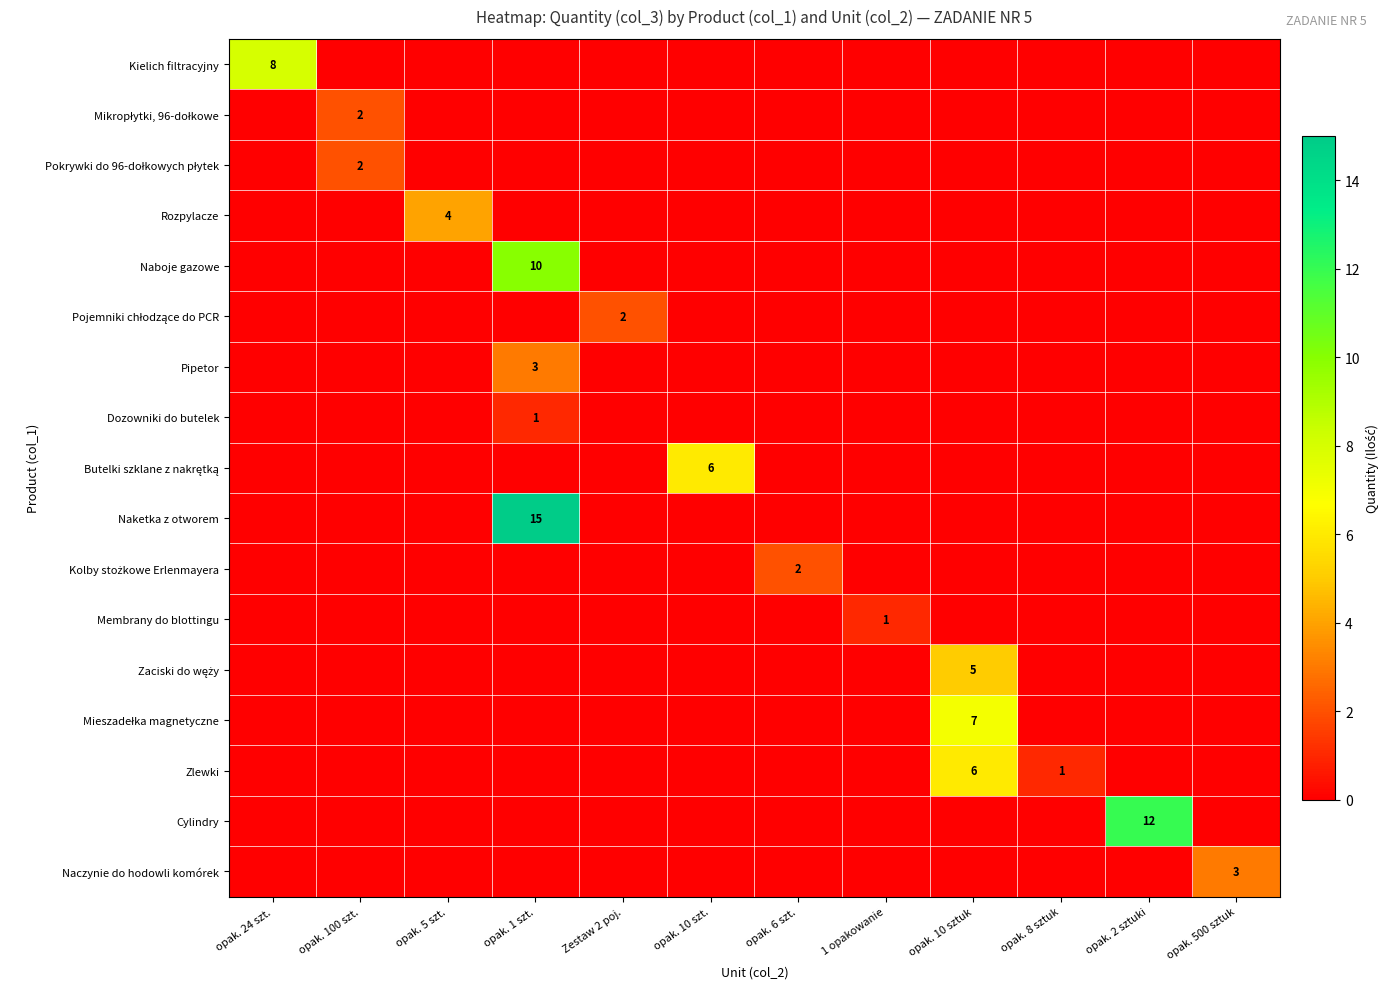

Rank the series at 1 opakowanie from highest to lowest value.

Membrany do blottingu, Kielich filtracyjny, Mikropłytki, 96-dołkowe, Pokrywki do 96-dołkowych płytek, Rozpylacze, Naboje gazowe, Pojemniki chłodzące do PCR, Pipetor, Dozowniki do butelek, Butelki szklane z nakrętką, Naketka z otworem, Kolby stożkowe Erlenmayera, Zaciski do węży, Mieszadełka magnetyczne, Zlewki, Cylindry, Naczynie do hodowli komórek